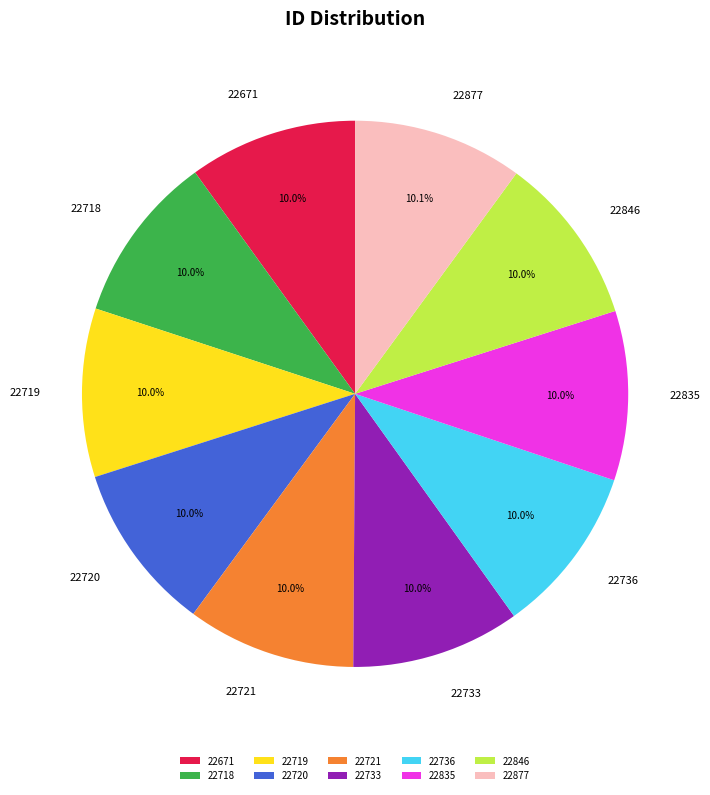

True or false: 22719 accounts for 10% of the total.

True